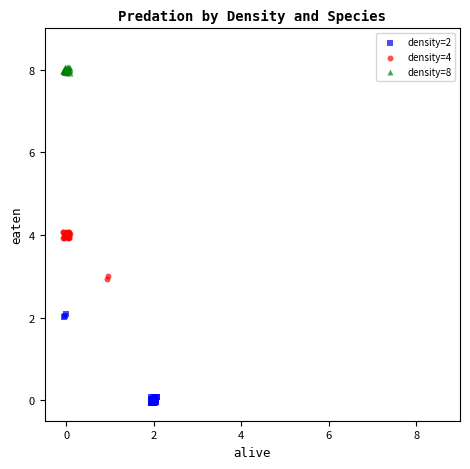

Which series has the widest spread of Y values?

density=2